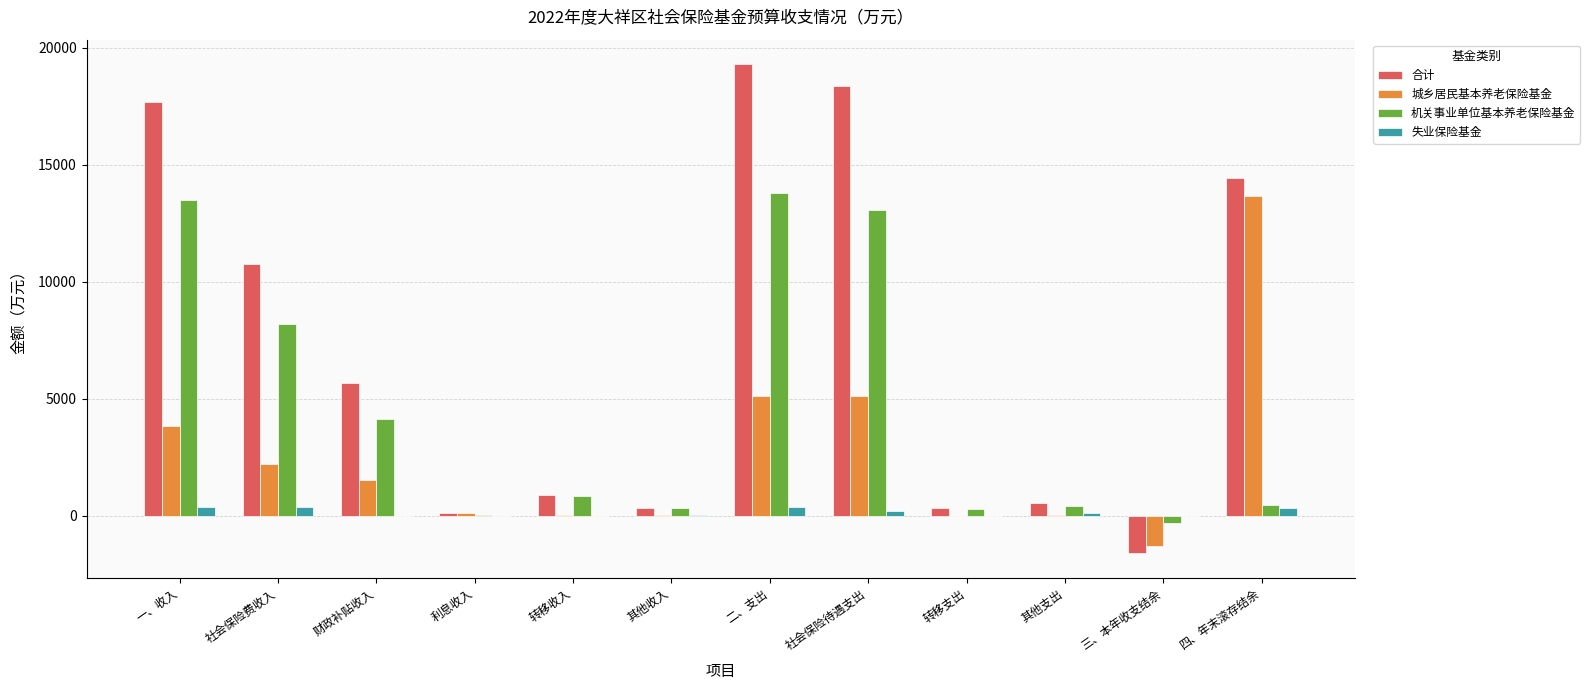

Is the value of 合计 at 财政补贴收入 greater than the value of 失业保险基金 at 利息收入?

Yes